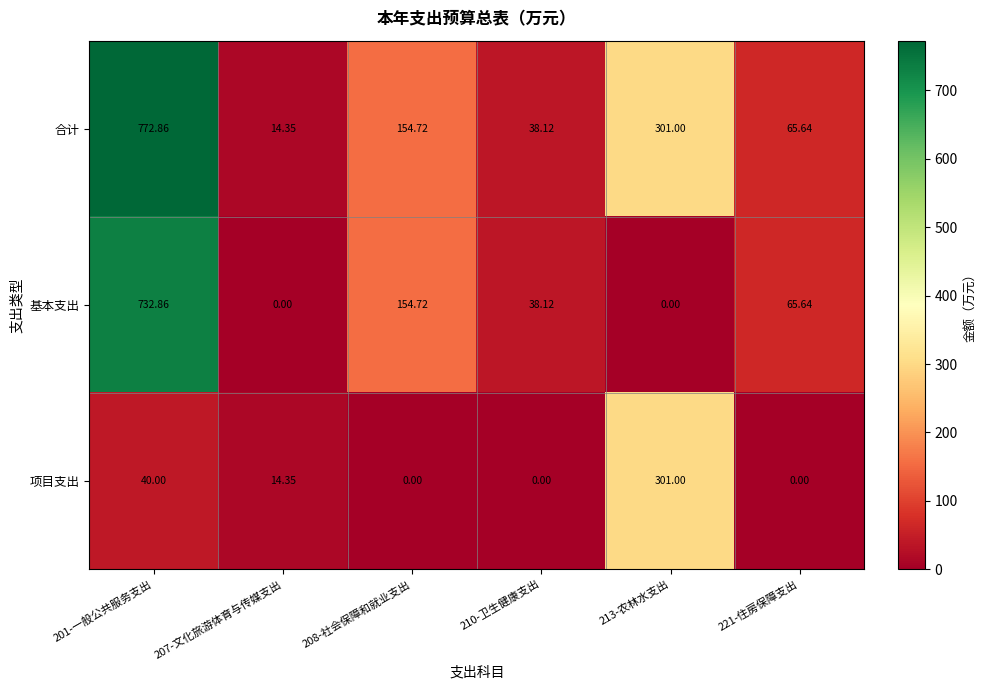

Which series has the largest range (max minus min)?

合计